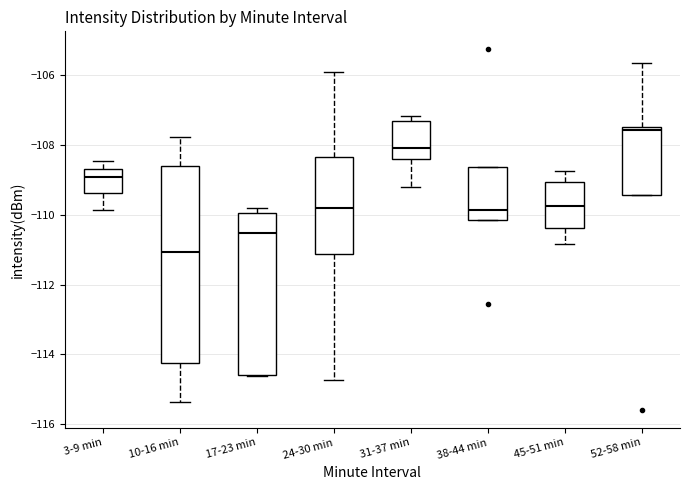

Reading left to right, transcribe this box plot: for each box, give where its median line is, the range the box spans, and where its two whiskers end, as read against the y-axis. The values are not printed on the chart, so give them approximately, as read against the axis.

3-9 min: median -109.0, box -109.4 to -108.6, whiskers -109.8 to -108.4
10-16 min: median -111.0, box -114.2 to -108.6, whiskers -115.4 to -107.8
17-23 min: median -110.6, box -114.6 to -110.0, whiskers -114.6 to -109.8
24-30 min: median -109.8, box -111.2 to -108.4, whiskers -114.8 to -106.0
31-37 min: median -108.0, box -108.4 to -107.4, whiskers -109.2 to -107.2
38-44 min: median -109.8, box -110.2 to -108.6, whiskers -110.2 to -108.6
45-51 min: median -109.8, box -110.4 to -109.0, whiskers -110.8 to -108.8
52-58 min: median -107.6, box -109.4 to -107.4, whiskers -109.4 to -105.6